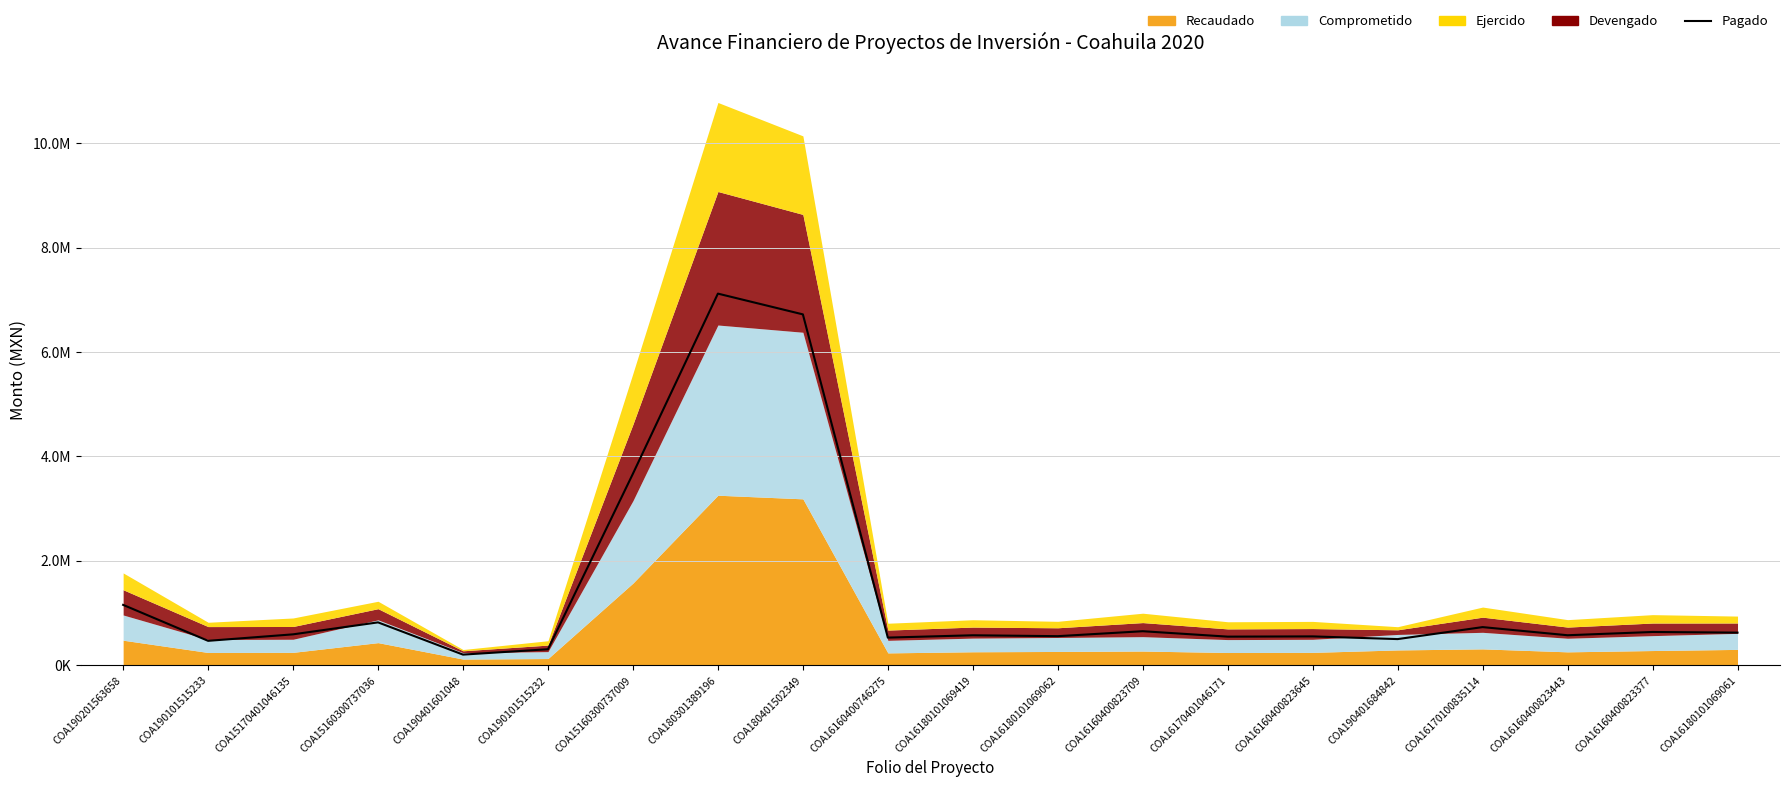

What position from the right is COA180401502349?

12